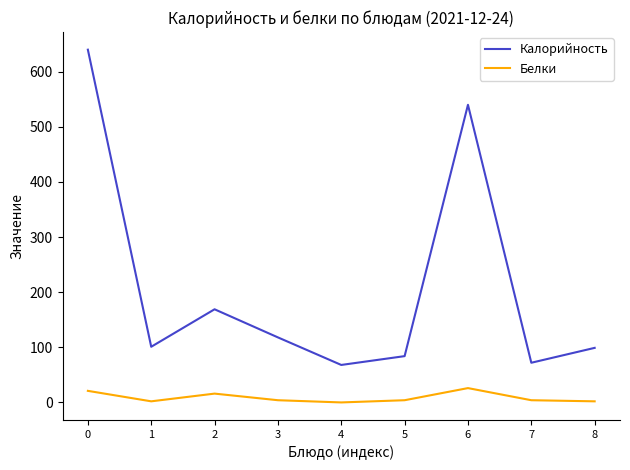

The value of Калорийность at 3 is 59. True or false?

False